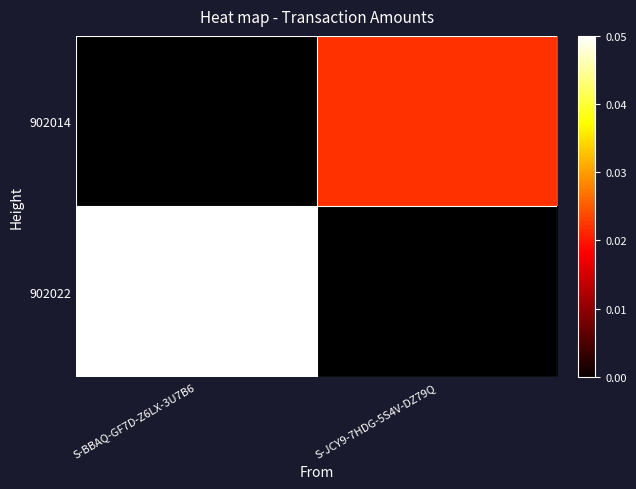

Count the number of data series in this chart.

2